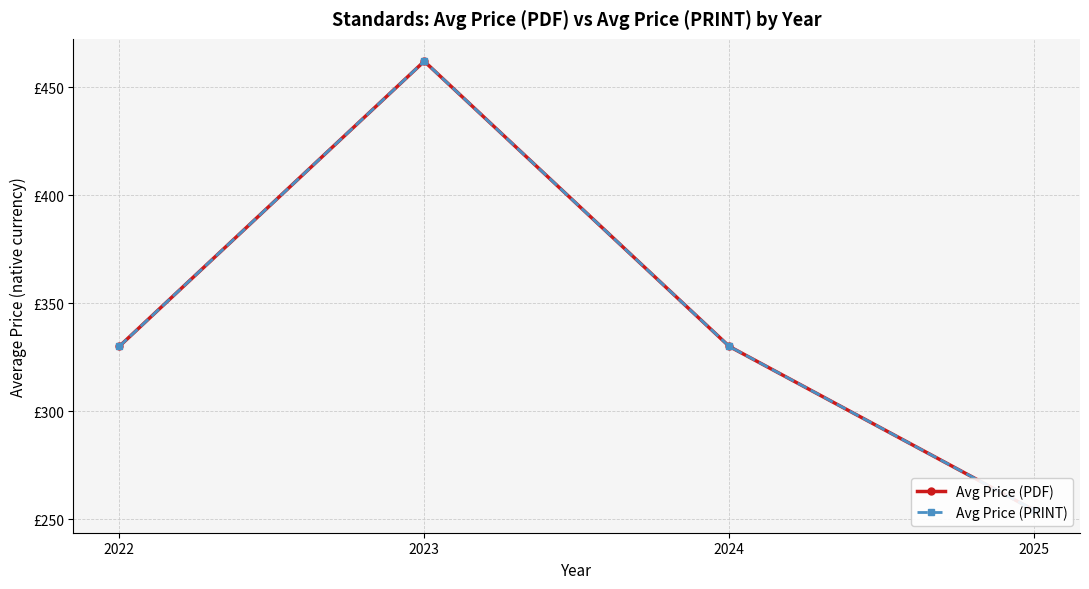

What is the maximum value for Avg Price (PDF)?

462.0